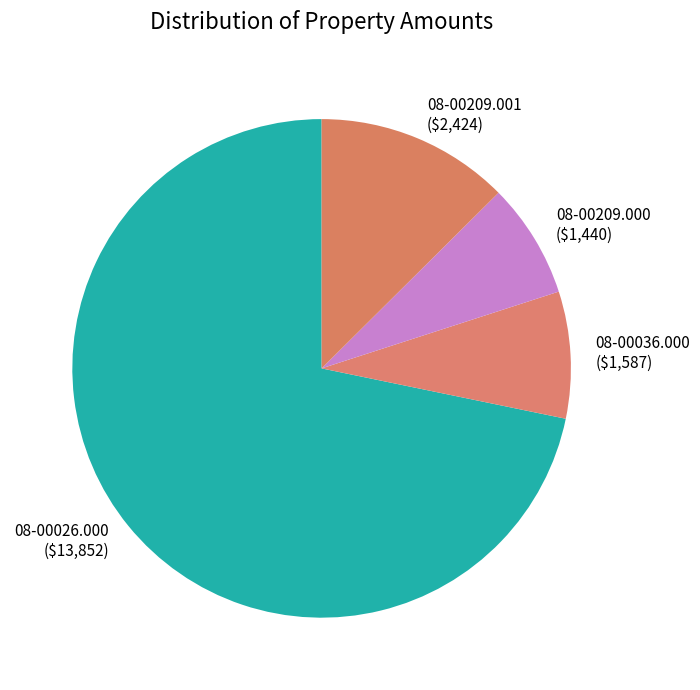

How many segments does this pie chart have?

4